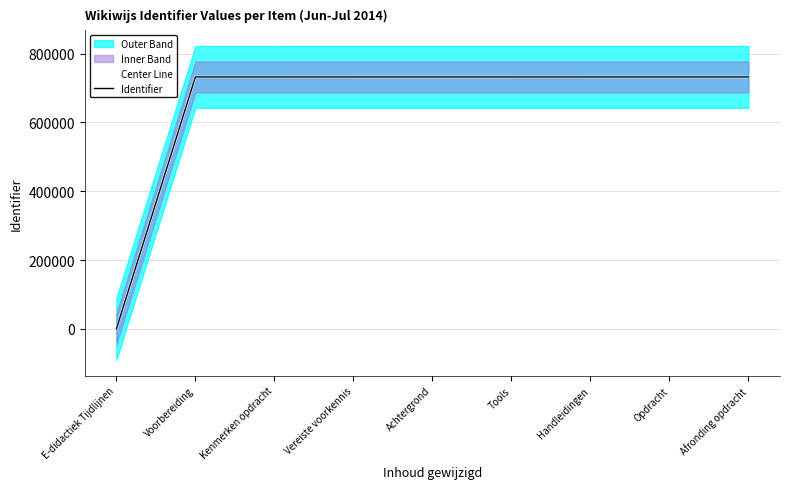

True or false: Center Line and Identifier cross at least once.

False